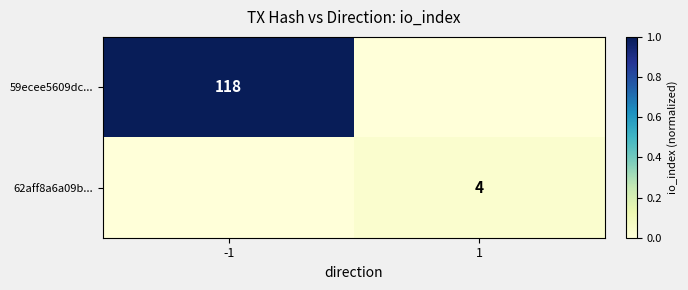

At how many categories does at least one series exceed 0?

2